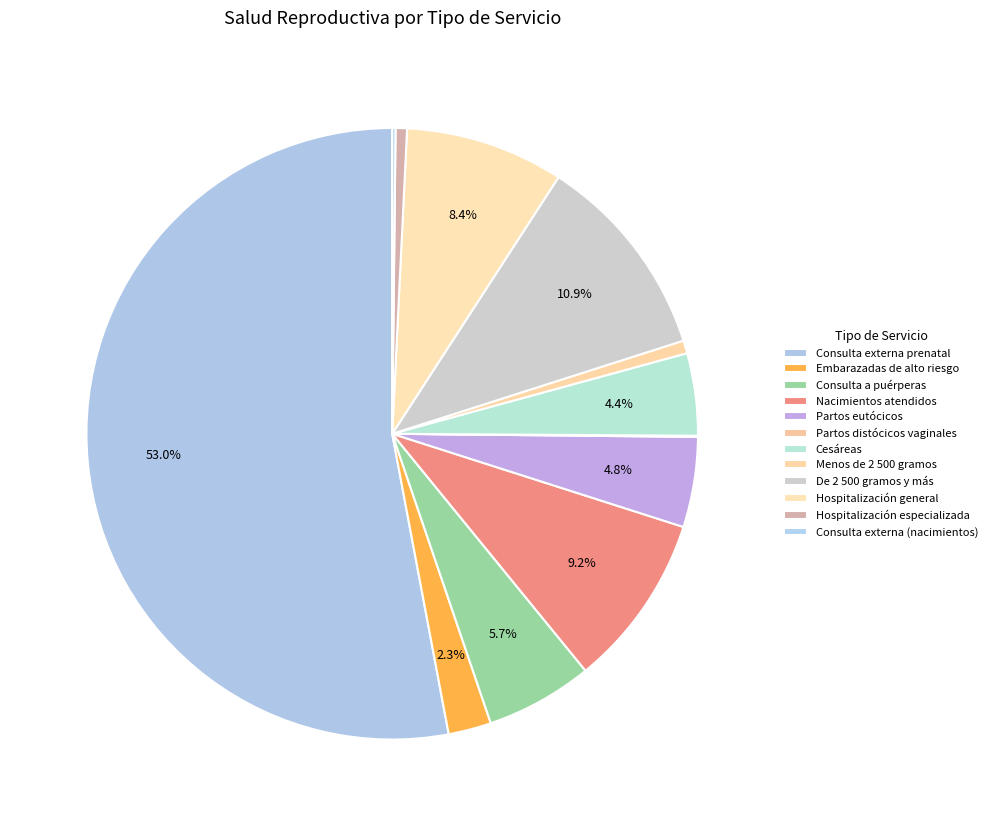

Is there a majority slice in this chart?

Yes